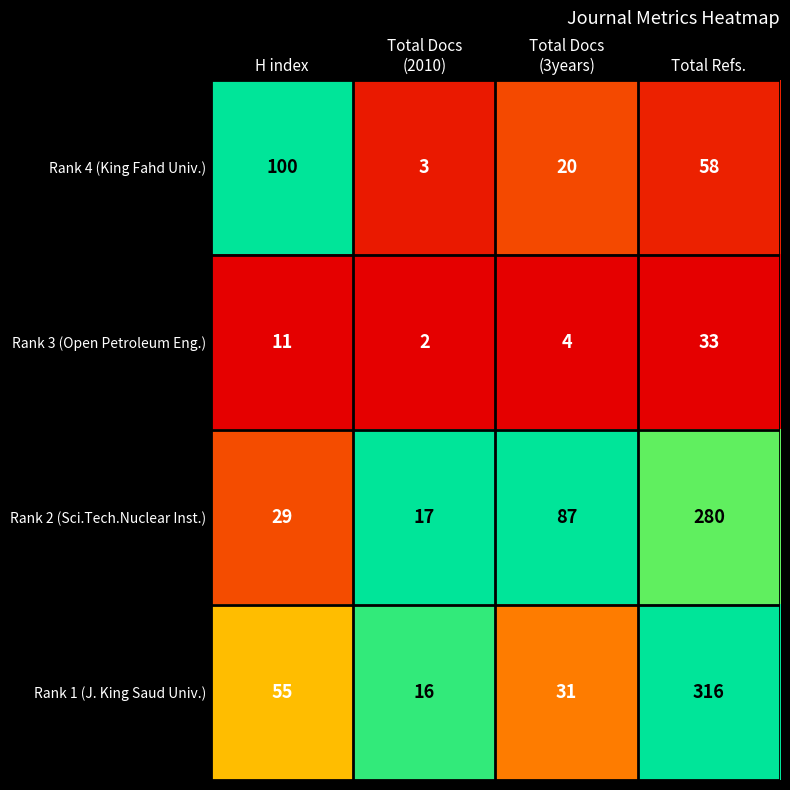

Reading left to right, what are all the values shown in this chart?

Rank 4 (King Fahd Univ.): 100	3	20	58
Rank 3 (Open Petroleum Eng.): 11	2	4	33
Rank 2 (Sci.Tech.Nuclear Inst.): 29	17	87	280
Rank 1 (J. King Saud Univ.): 55	16	31	316